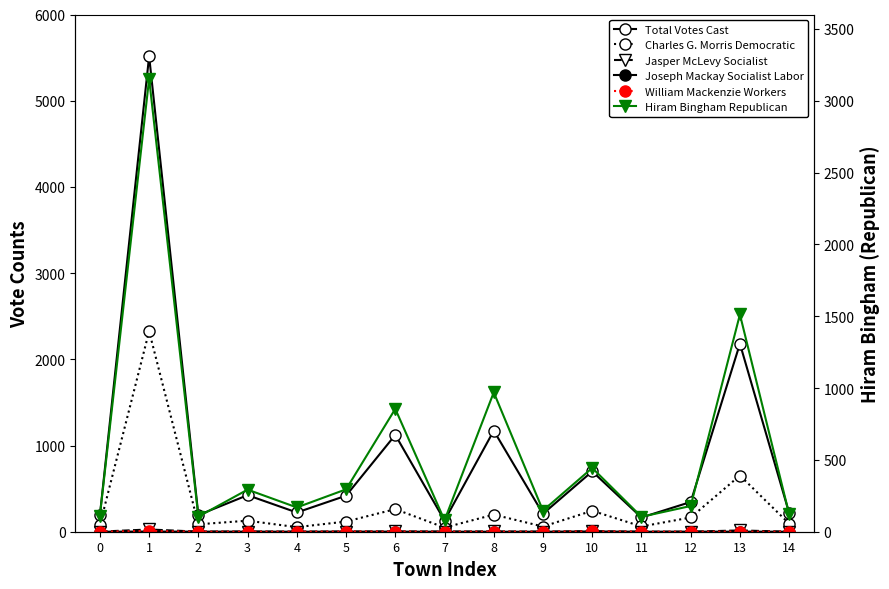

Reading right to left, list all the values displayed in this chart.

Total Votes Cast: 14=217	13=2181	12=345	11=165	10=700	9=208	8=1172	7=130	6=1123	5=418	4=223	3=424	2=193	1=5516	0=191
Charles G. Morris Democratic: 14=94	13=652	12=165	11=61	10=243	9=60	8=198	7=48	6=262	5=118	4=53	3=128	2=86	1=2326	0=78
Jasper McLevy Socialist: 14=0	13=15	12=0	11=0	10=6	9=1	8=3	7=2	6=3	5=2	4=1	3=2	2=1	1=26	0=1
Joseph Mackay Socialist Labor: 14=0	13=1	12=1	11=0	10=3	9=0	8=0	7=0	6=1	5=1	4=0	3=1	2=1	1=2	0=0
William Mackenzie Workers: 14=0	13=1	12=0	11=0	10=4	9=0	8=1	7=0	6=2	5=2	4=0	3=0	2=0	1=9	0=0
Hiram Bingham Republican: 14=123	13=1512	12=179	11=104	10=444	9=147	8=970	7=80	6=855	5=295	4=169	3=293	2=105	1=3153	0=112